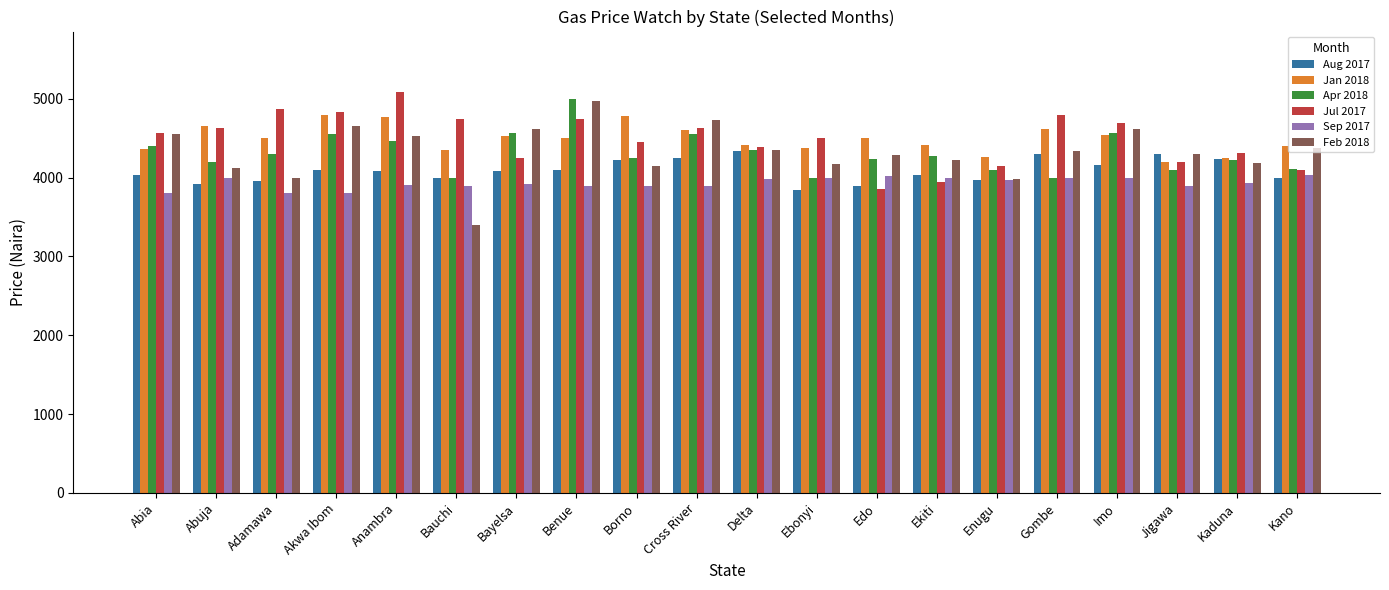

Is it true that Aug 2017 equals 4088.5 at Anambra?

True